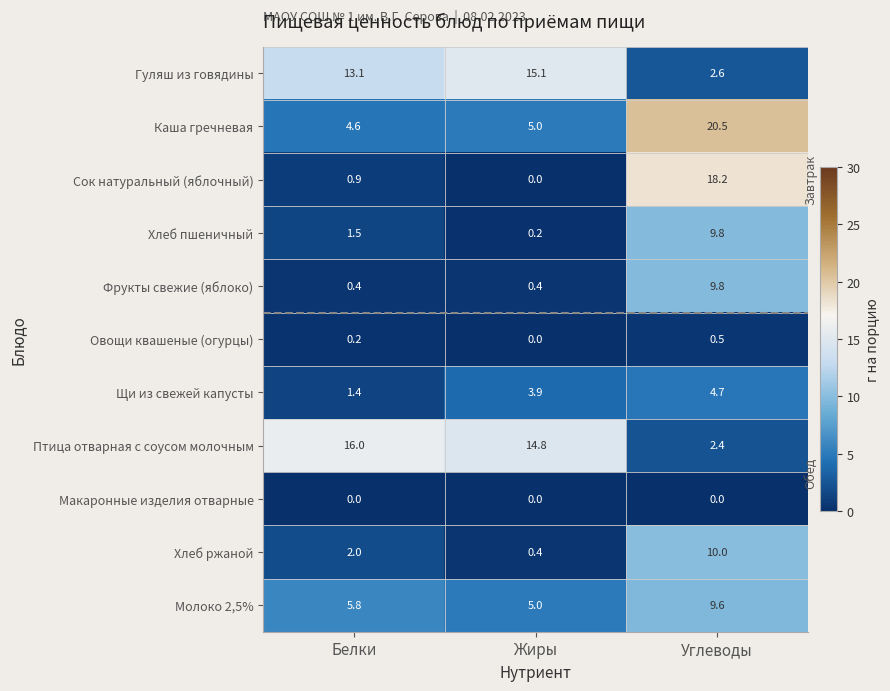

At how many categories does at least one series exceed 0?

3